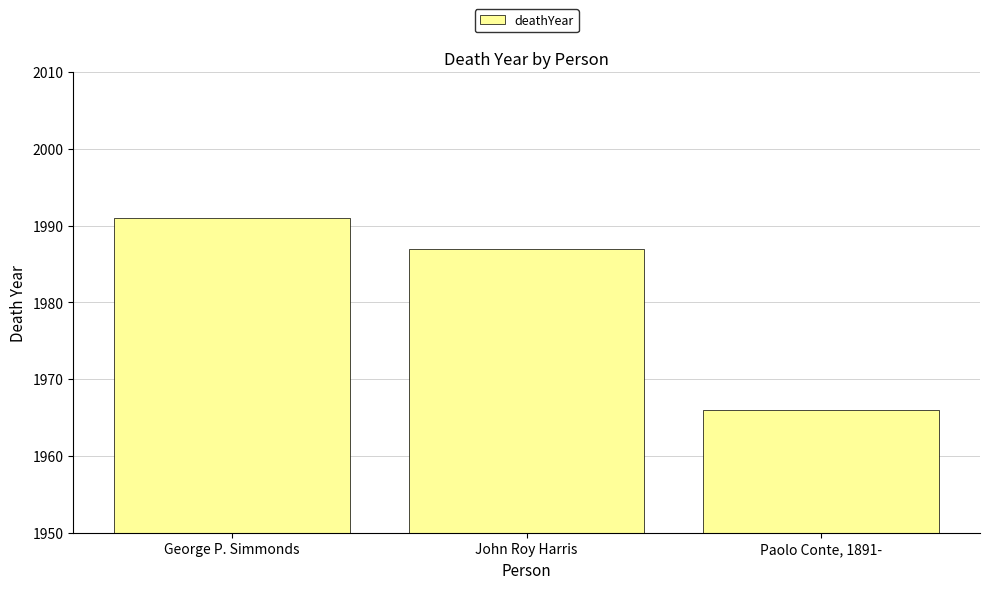

What is the smallest value displayed?

1966